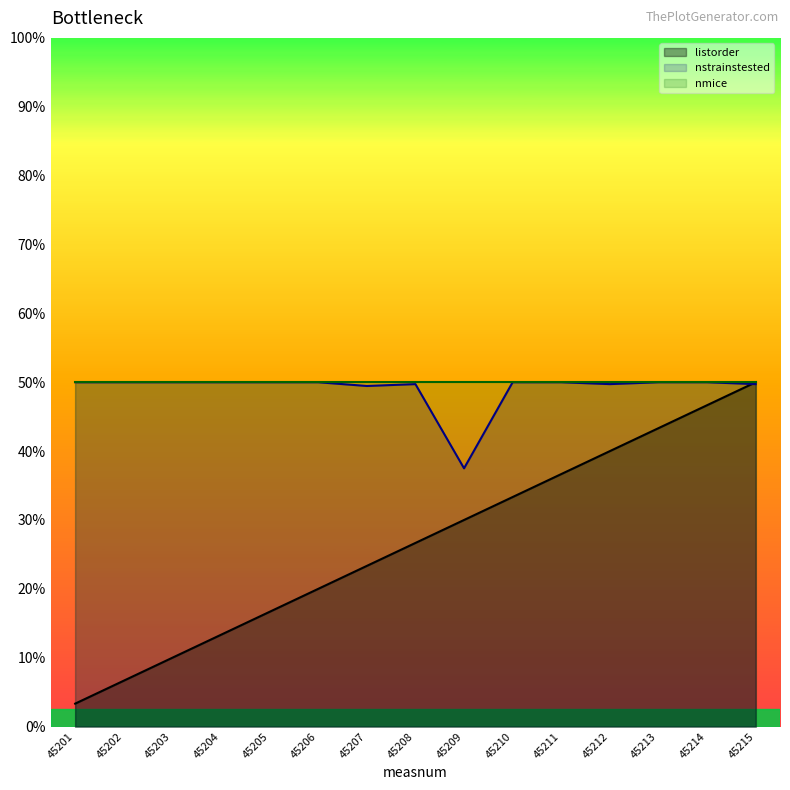

Does the chart display data point markers on the line(s)?

No